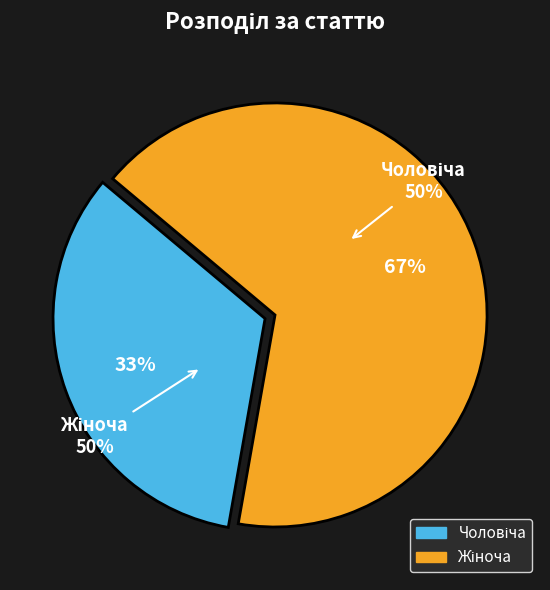

Combined, what portion of the pie is Чоловіча and Жіноча?

100.0%